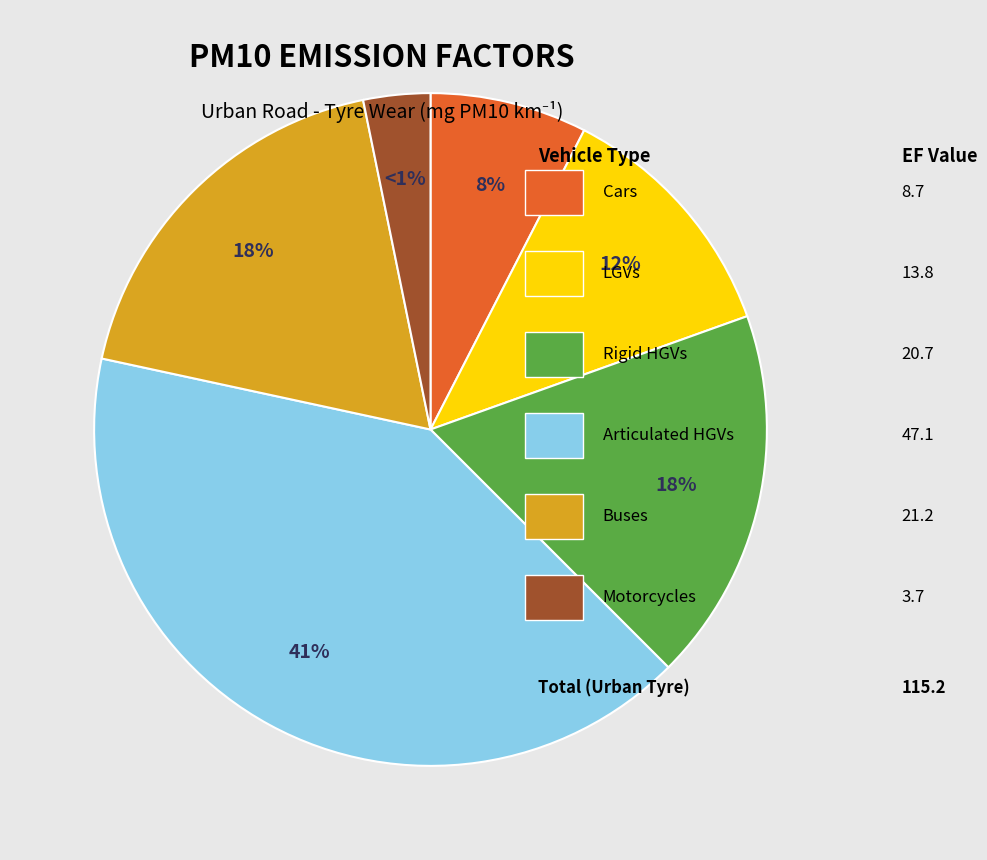

To the nearest percent, what percentage of the pie is Cars?

8%